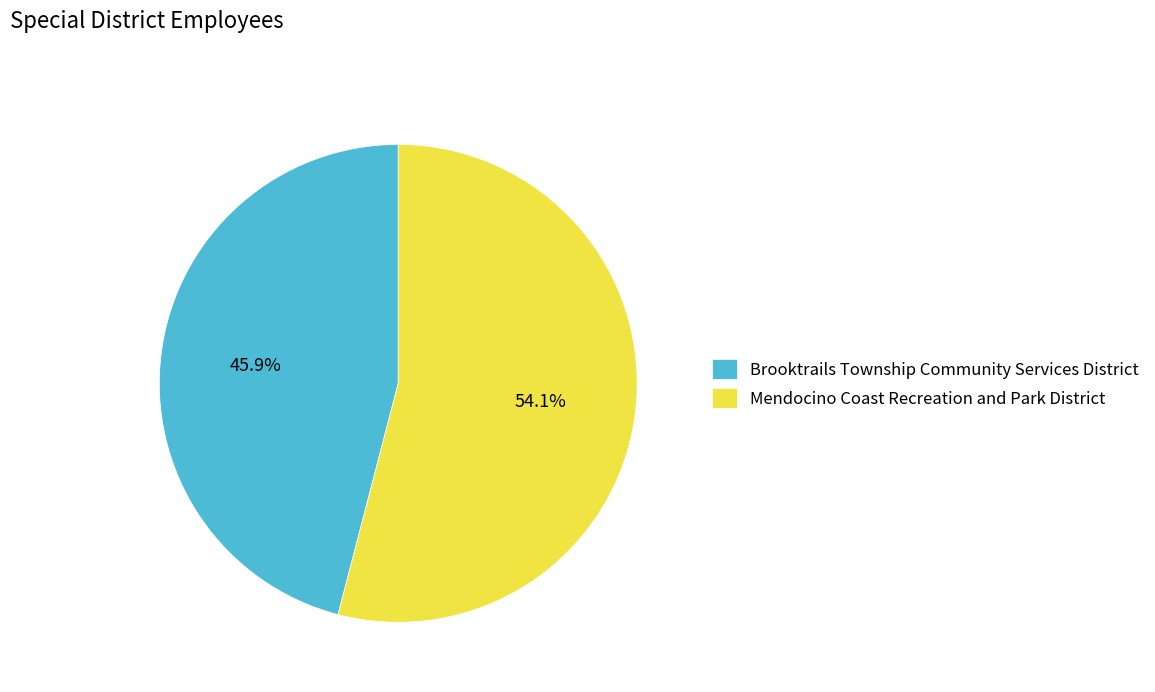

What is the largest slice in the pie chart?

Mendocino Coast Recreation and Park District